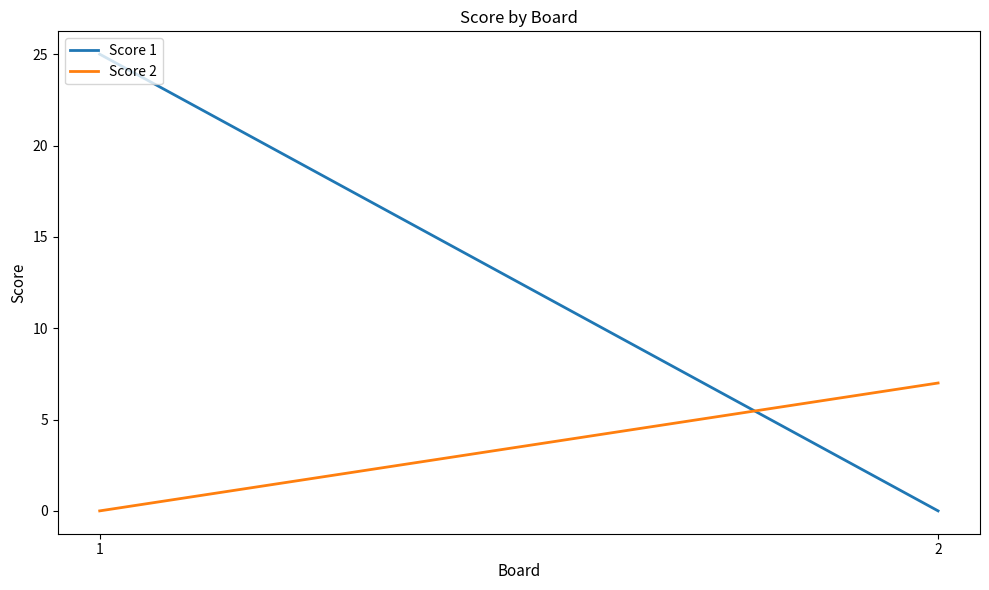

What is the difference between the maximum and minimum values in the Score 2 series?

7